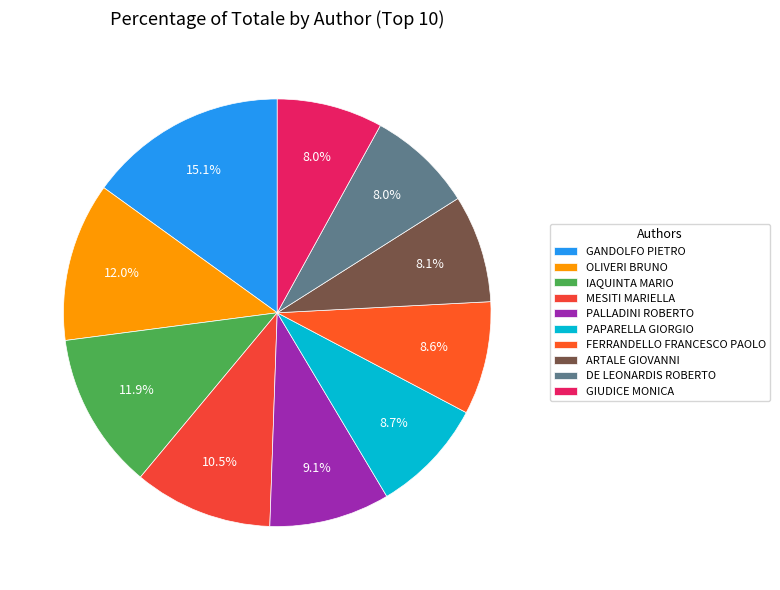

To the nearest percent, what is the combined percentage of PALLADINI ROBERTO and MESITI MARIELLA?

20%